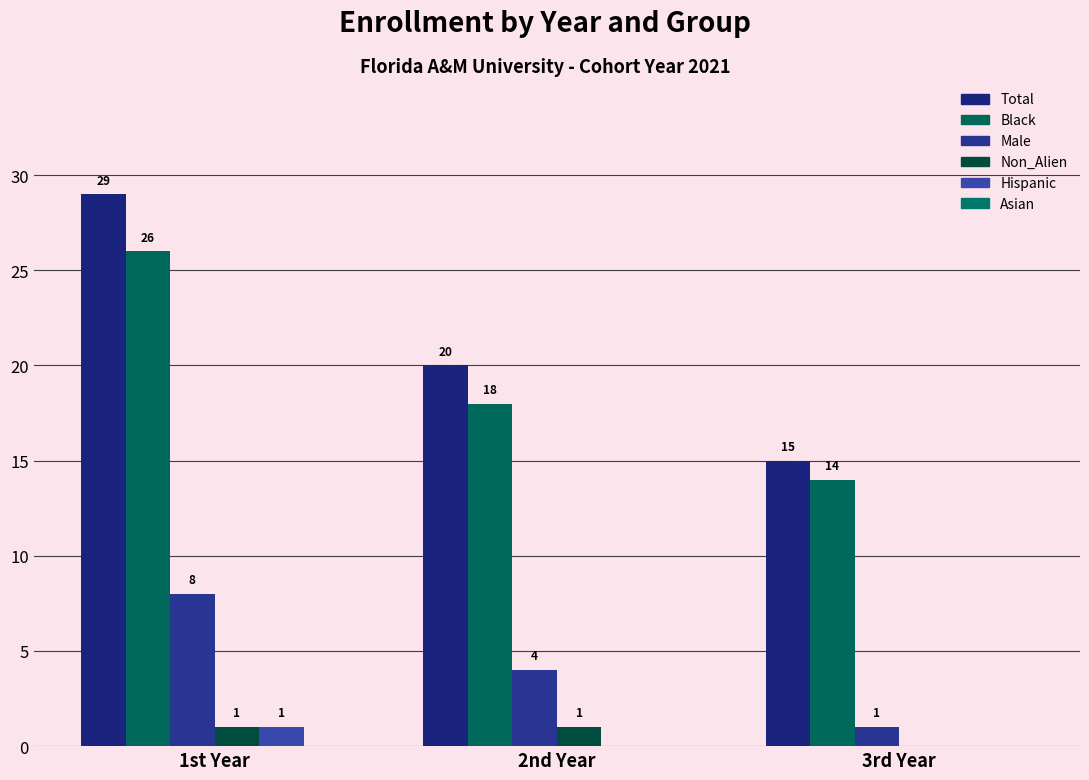

The Male series shows 1 at 3rd Year. True or false?

False